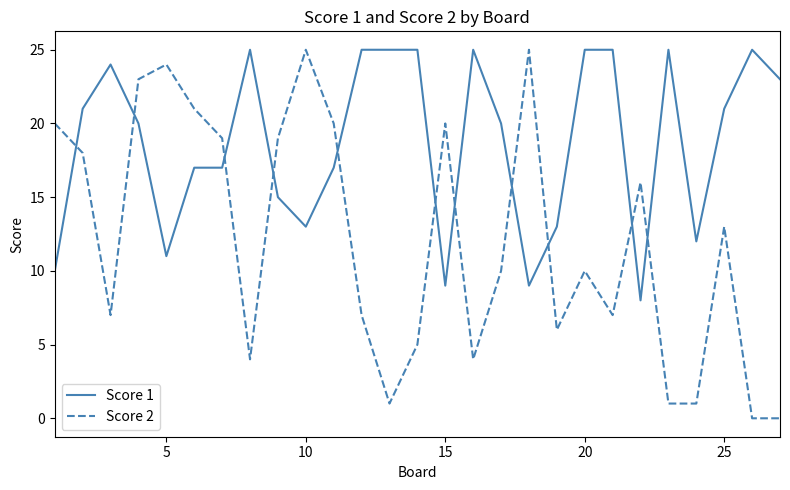

What is the maximum value shown in the chart?

25